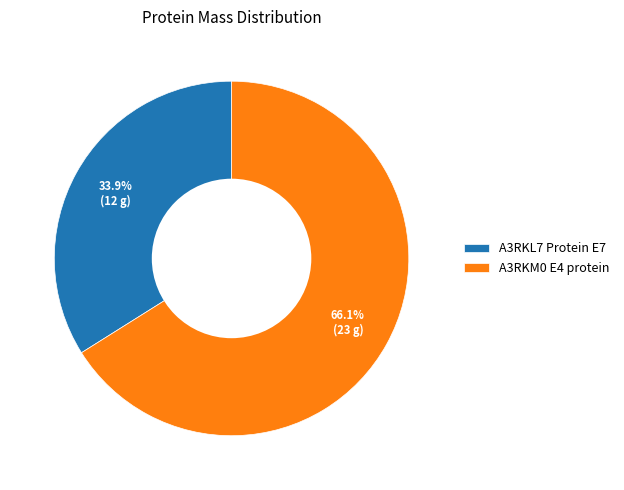

Approximately how many times larger is the value at A3RKM0 E4 protein compared to A3RKL7 Protein E7?

1.9